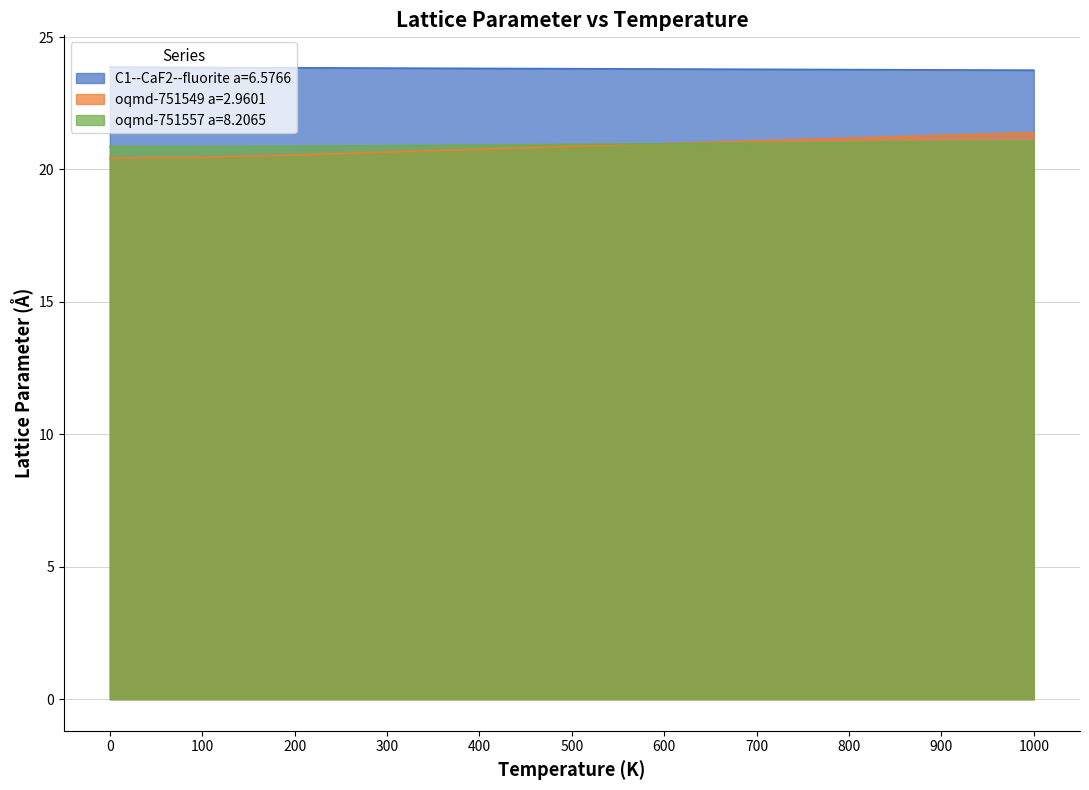

At which label does oqmd-751557 a=8.2065 reach its minimum?

100